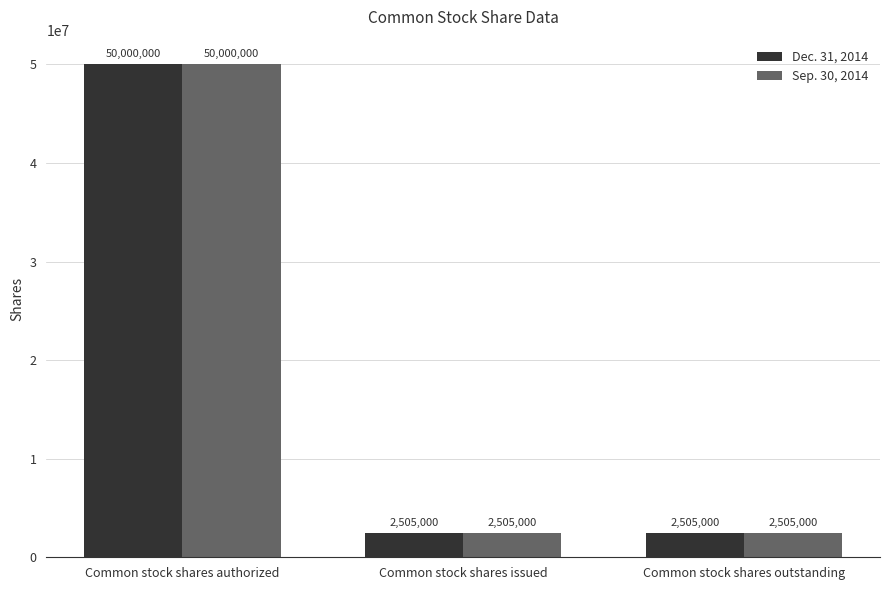

What is the approximate value of Dec. 31, 2014 at Common stock shares authorized?

50000000